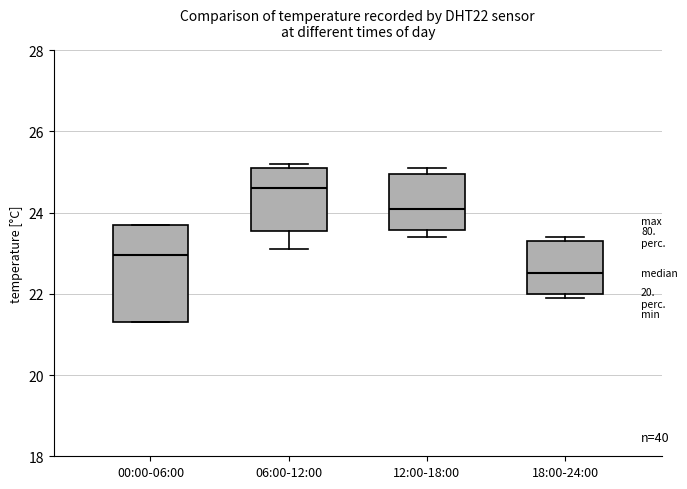

Where is the upper edge of the box for 12:00-18:00 on the y-axis? The values are not printed on the chart, so give them approximately, as read against the axis.

25.0